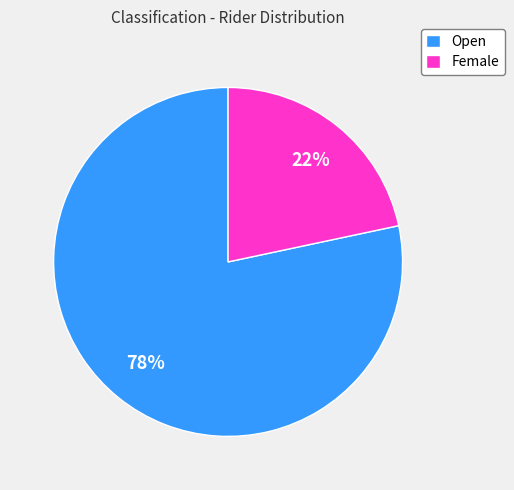

Is it true that Open is 78% of the pie?

True